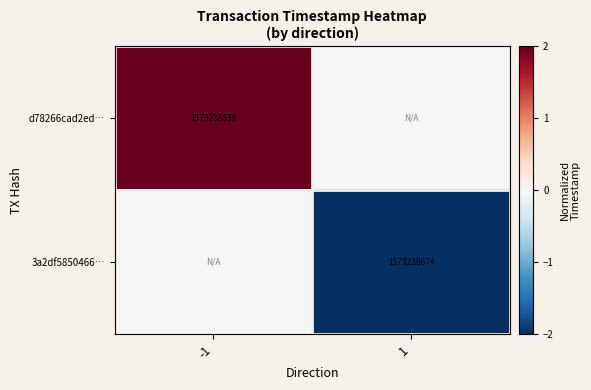

True or false: 3a2df5850466… has a value of 1019720947 at 1.

False